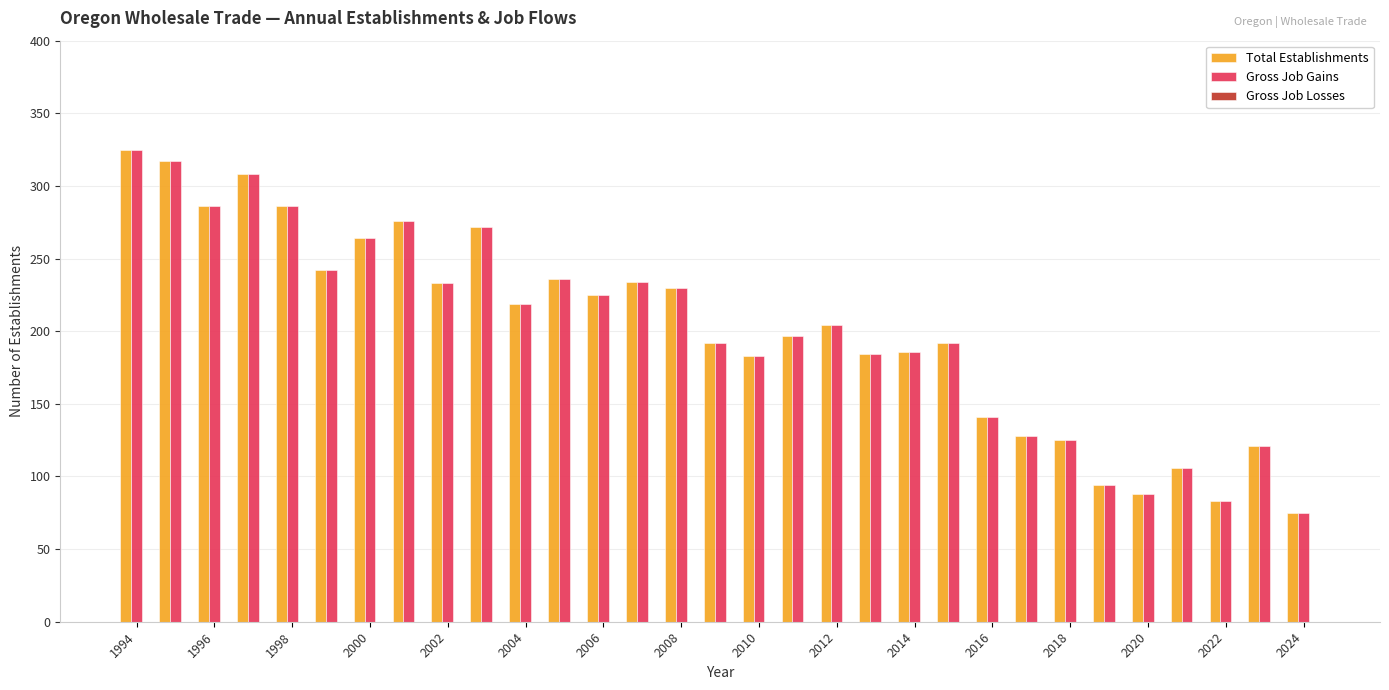

What is the minimum value for Gross Job Gains?

75